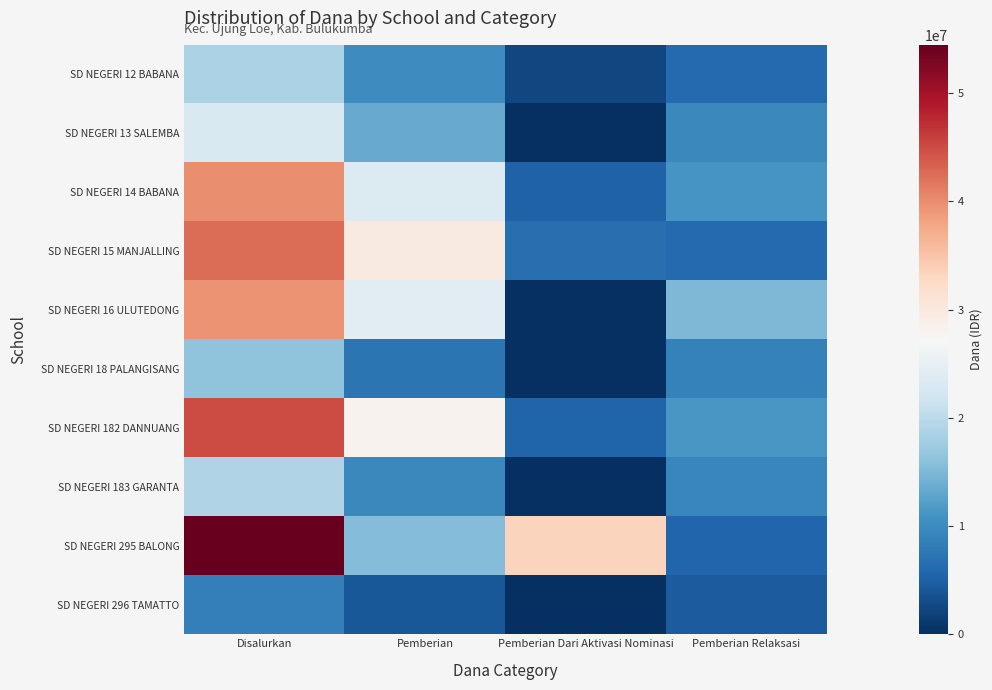

Reading left to right, transcribe all the data shown in this chart.

SD NEGERI 12 BABANA: Disalurkan=18675000	Pemberian=10125000	Pemberian Dari Aktivasi Nominasi=2475000	Pemberian Relaksasi=6075000
SD NEGERI 13 SALEMBA: Disalurkan=23175000	Pemberian=13500000	Pemberian Dari Aktivasi Nominasi=0	Pemberian Relaksasi=9675000
SD NEGERI 14 BABANA: Disalurkan=39825000	Pemberian=23400000	Pemberian Dari Aktivasi Nominasi=5175000	Pemberian Relaksasi=11250000
SD NEGERI 15 MANJALLING: Disalurkan=42525000	Pemberian=29700000	Pemberian Dari Aktivasi Nominasi=6750000	Pemberian Relaksasi=6075000
SD NEGERI 16 ULUTEDONG: Disalurkan=39375000	Pemberian=24300000	Pemberian Dari Aktivasi Nominasi=0	Pemberian Relaksasi=15075000
SD NEGERI 18 PALANGISANG: Disalurkan=16200000	Pemberian=7425000	Pemberian Dari Aktivasi Nominasi=0	Pemberian Relaksasi=8775000
SD NEGERI 182 DANNUANG: Disalurkan=45000000	Pemberian=28125000	Pemberian Dari Aktivasi Nominasi=5400000	Pemberian Relaksasi=11475000
SD NEGERI 183 GARANTA: Disalurkan=19125000	Pemberian=9675000	Pemberian Dari Aktivasi Nominasi=0	Pemberian Relaksasi=9450000
SD NEGERI 295 BALONG: Disalurkan=54450000	Pemberian=15525000	Pemberian Dari Aktivasi Nominasi=33300000	Pemberian Relaksasi=5625000
SD NEGERI 296 TAMATTO: Disalurkan=8550000	Pemberian=4050000	Pemberian Dari Aktivasi Nominasi=0	Pemberian Relaksasi=4500000